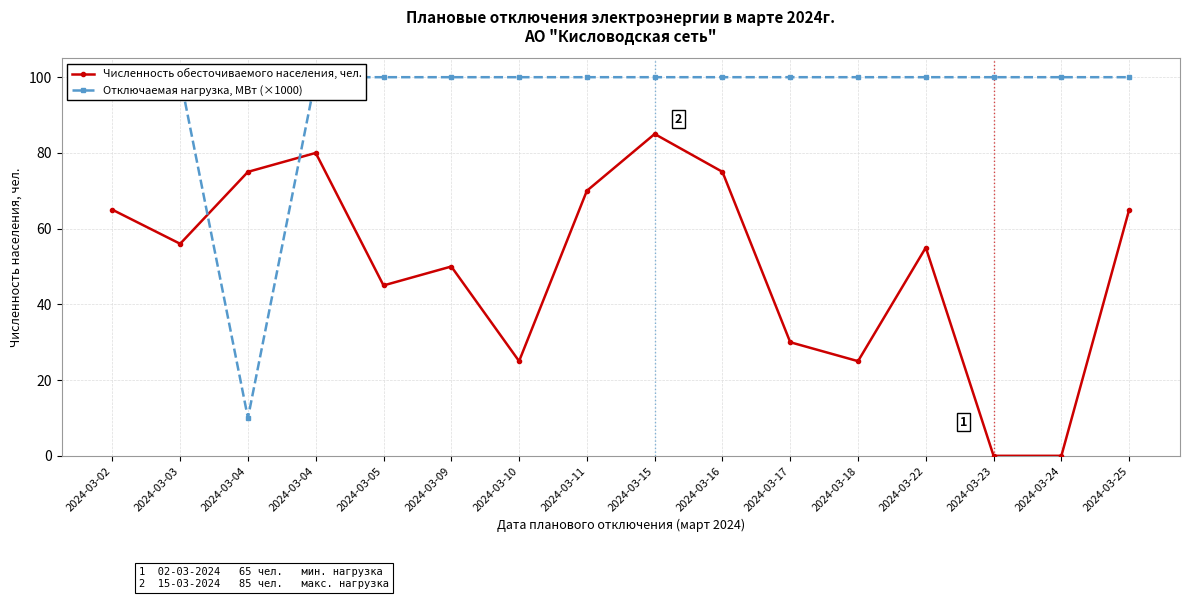

Which series has the largest total across all categories?

Отключаемая нагрузка, МВт (×1000)